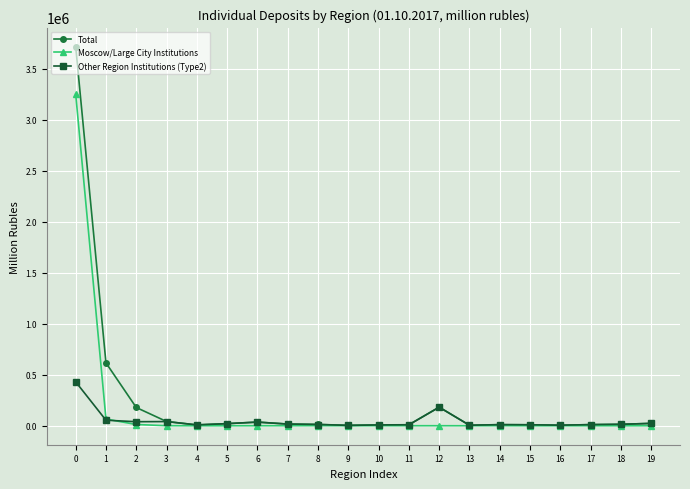

True or false: Other Region Institutions (Type2) has more than 1 points higher than both neighbors.

True